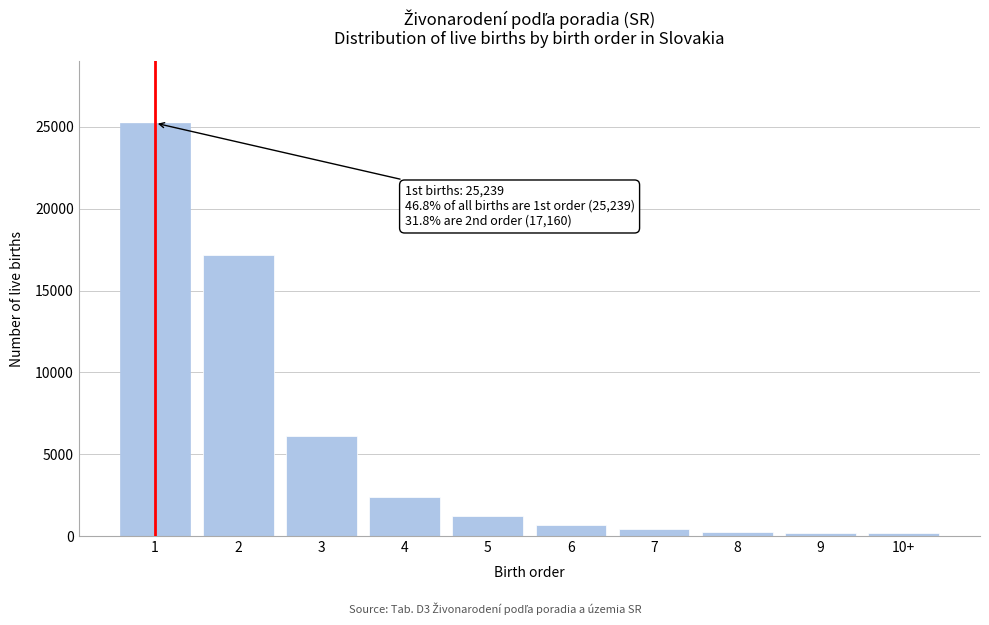

What is the maximum value shown in the chart?

25239